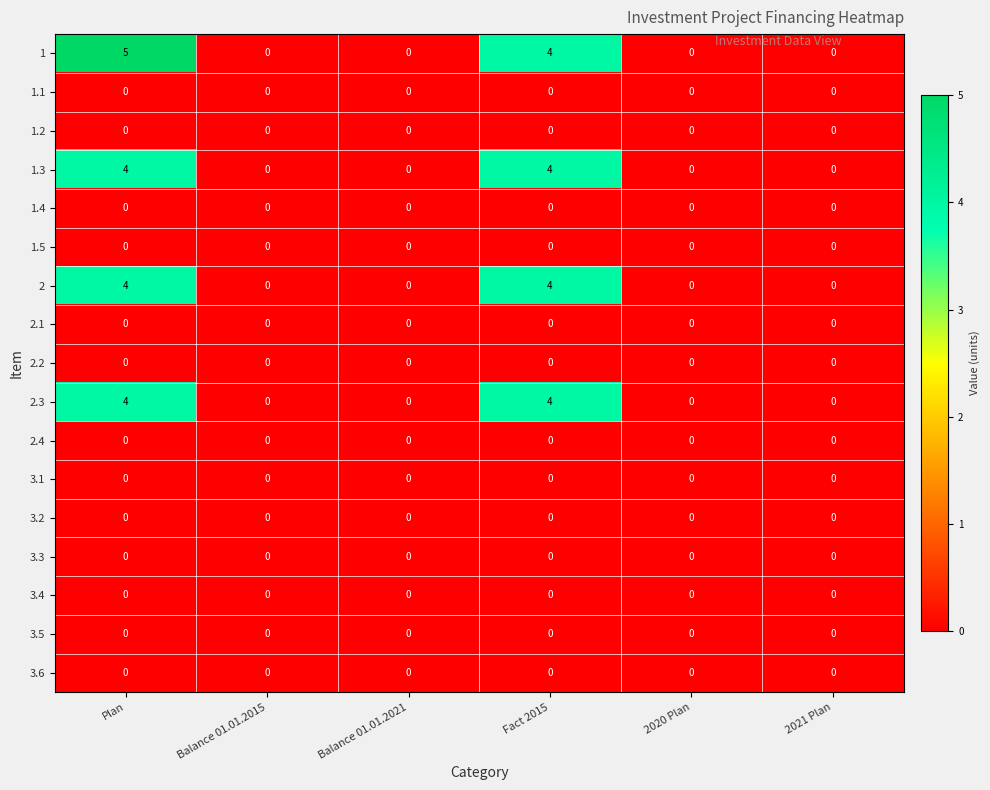

True or false: 3.5 has a value of 0 at 2020 Plan.

True